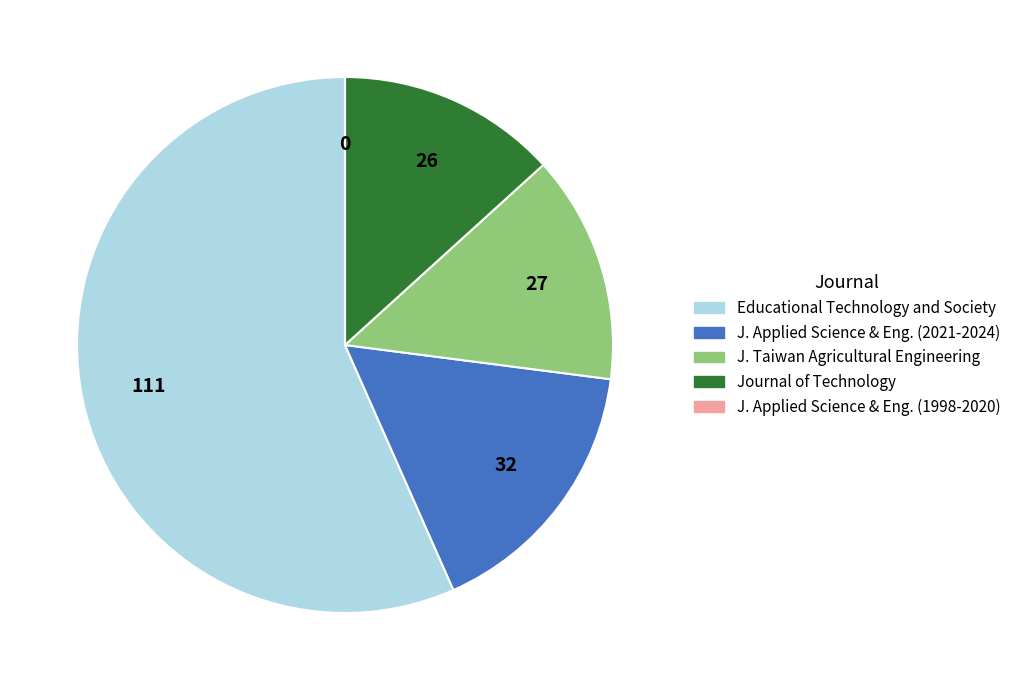

Which has a higher value, Journal of Technology or Educational Technology and Society?

Educational Technology and Society